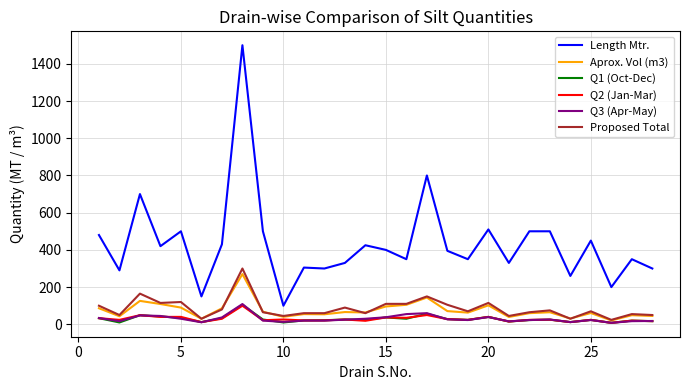

Which series has the largest range (max minus min)?

Length Mtr.